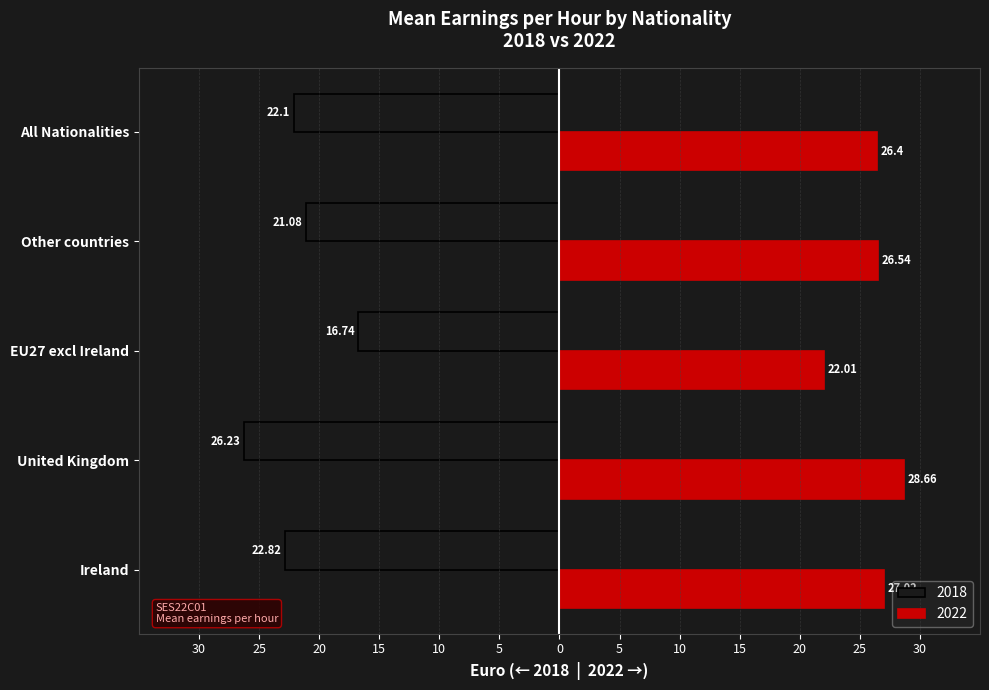

At how many categories does at least one series exceed -20?

5